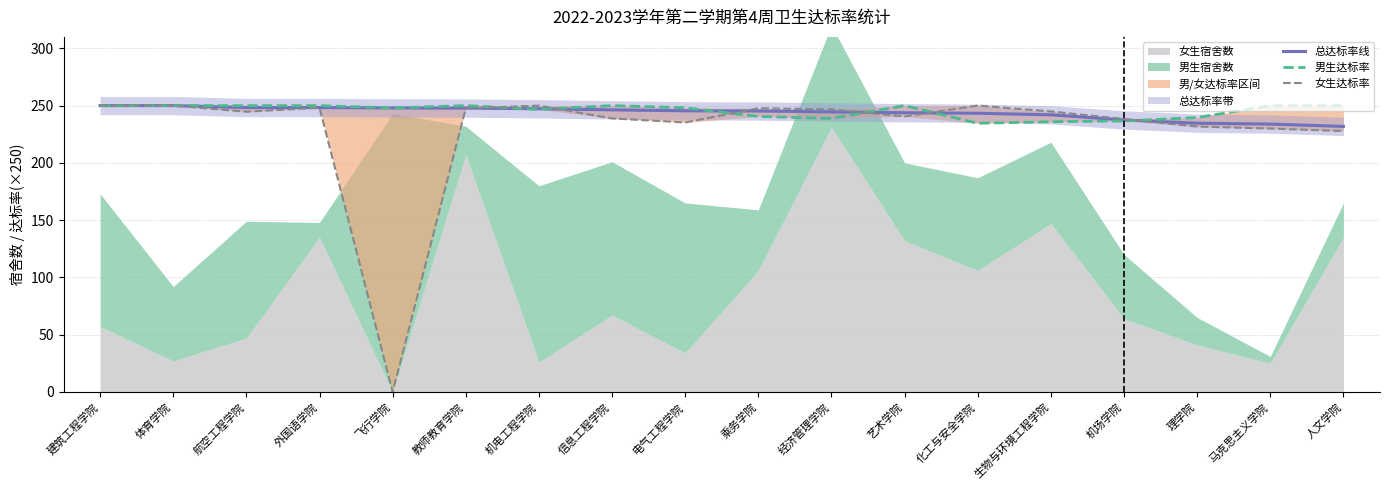

What is the sum of the 女生达标率 values at 飞行学院 and 航空工程学院?

244.7